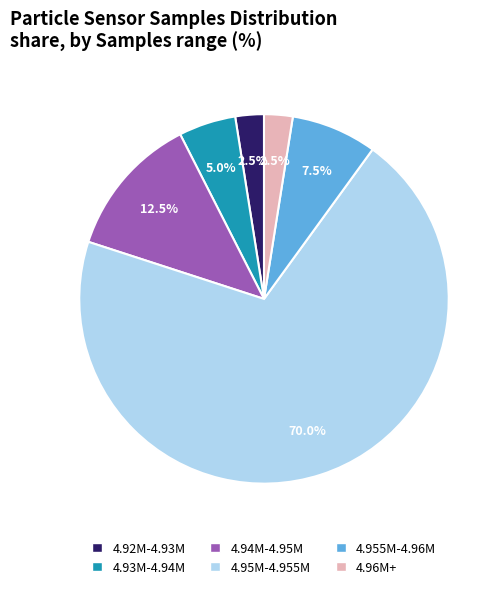

Is there a majority slice in this chart?

Yes